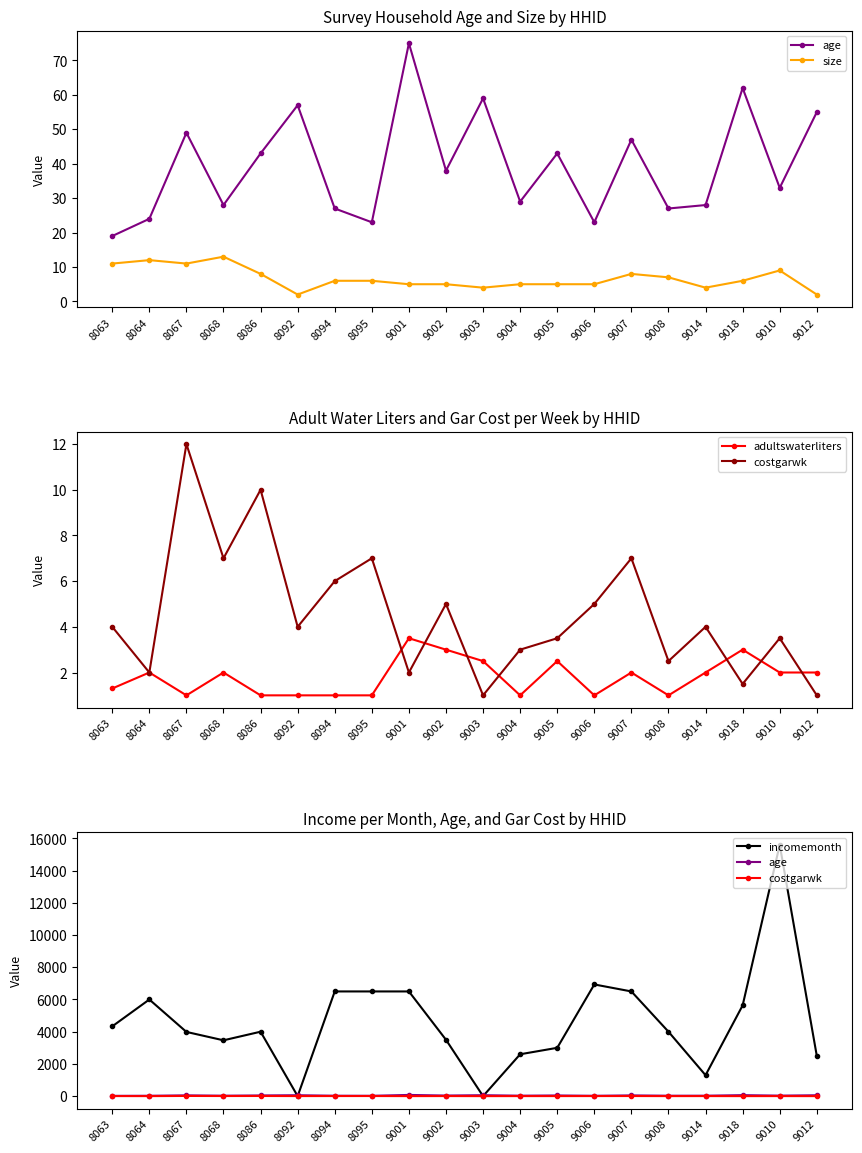

What is the total value across all series at 9012?

2560.0